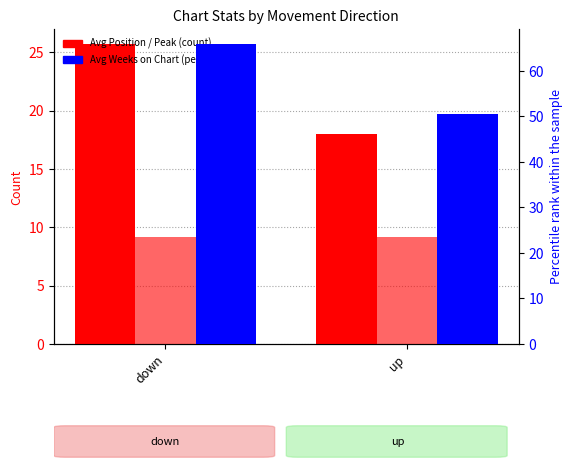

How many data points does each series have?

2